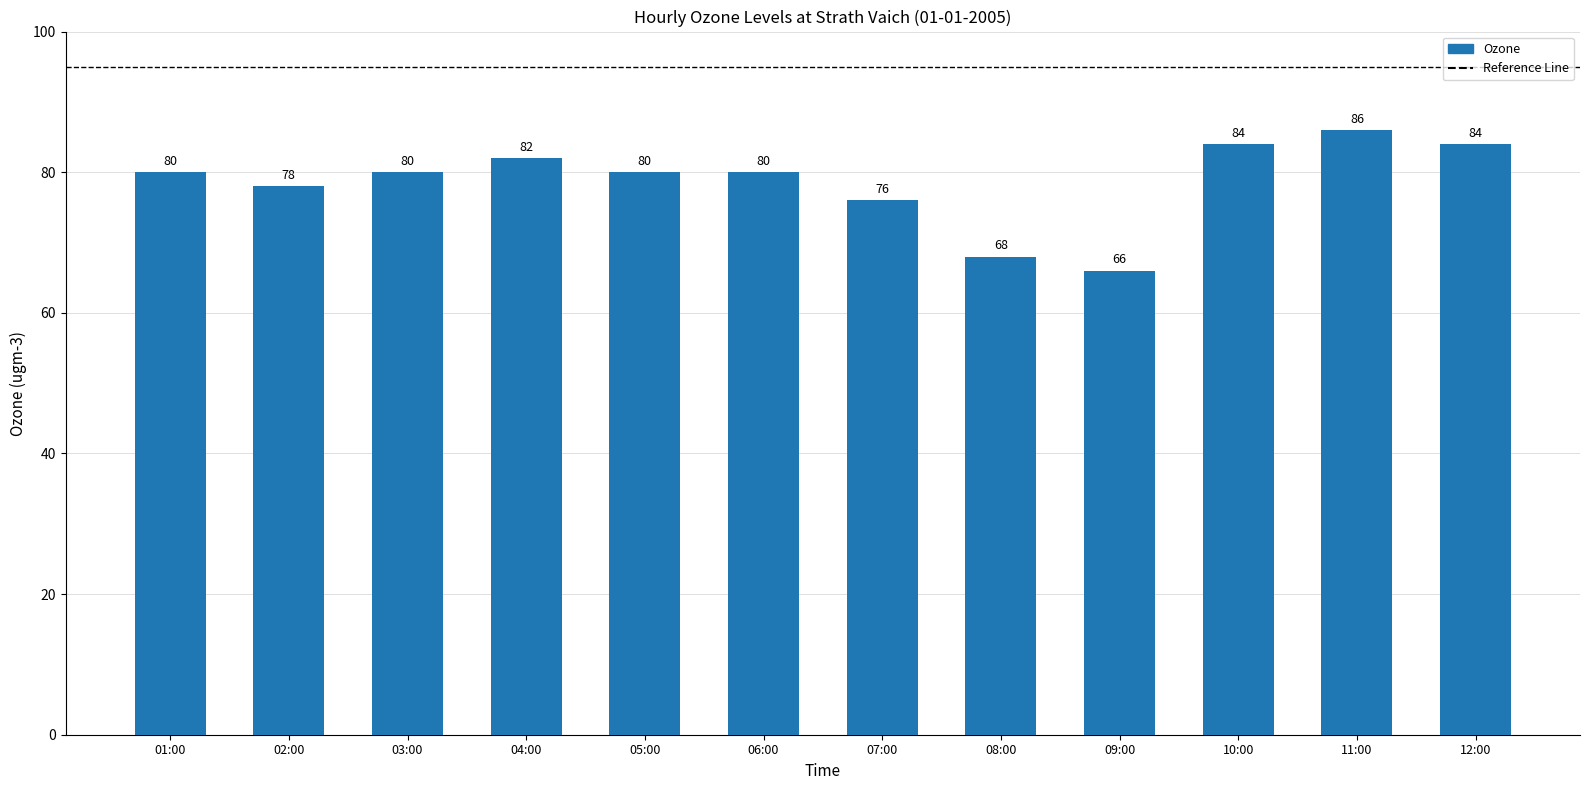

What is the change in value from 02:00 to 06:00?

+2